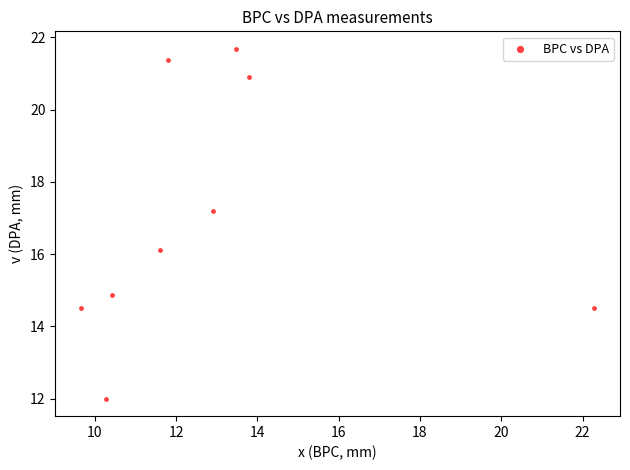

What is the range of X values (max minus min)?

12.6